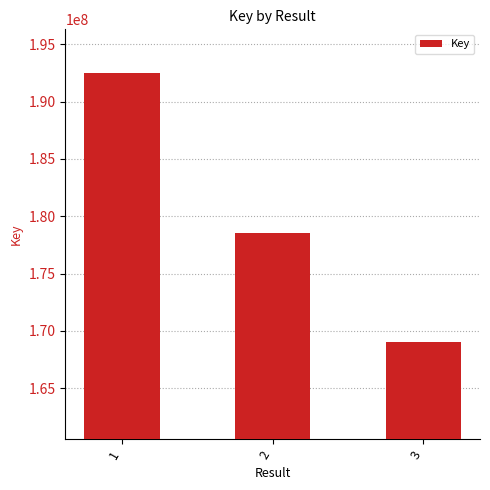

Where is the data nearest to the value 180728908?

2